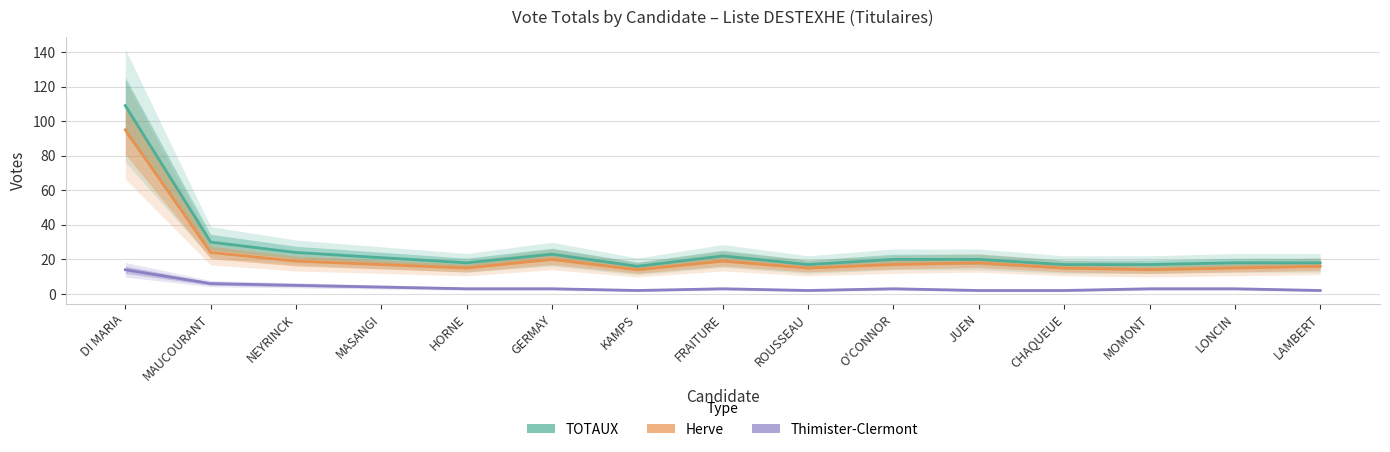

Reading right to left, extract all data points from this chart.

TOTAUX: 18	18	17	17	20	20	17	22	16	23	18	21	24	30	109
Herve: 16	15	14	15	18	17	15	19	14	20	15	17	19	24	95
Thimister-Clermont: 2	3	3	2	2	3	2	3	2	3	3	4	5	6	14